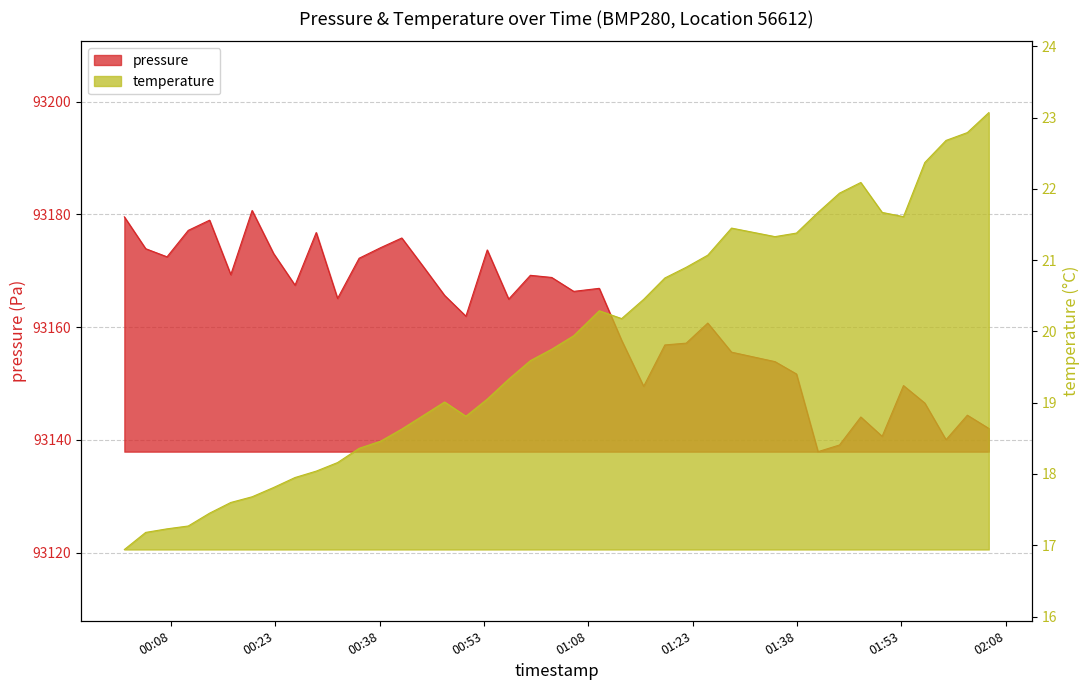

How many values in the pressure series are below 93165?

19